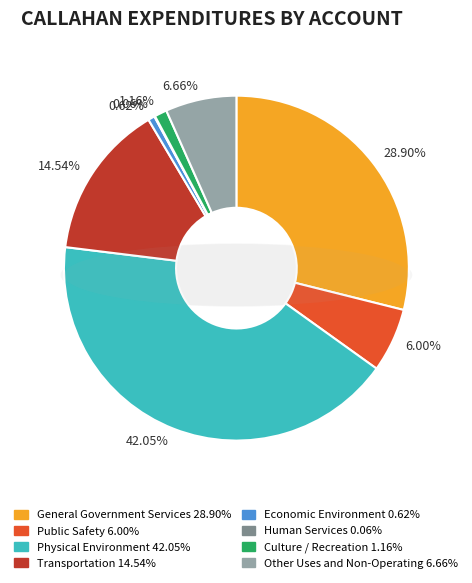

Count the number of slices in the pie.

8